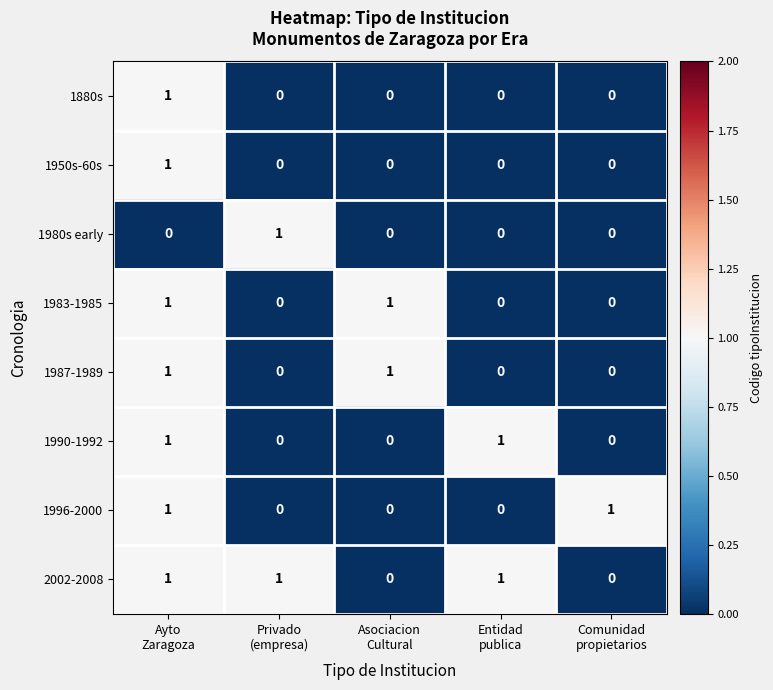

Count the 2002-2008 values in the range 0 to 1.

5